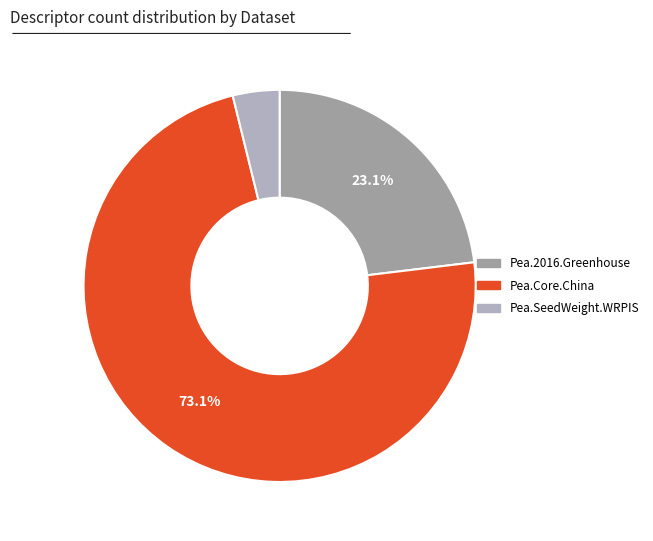

To the nearest percent, what is the average slice percentage?

33%